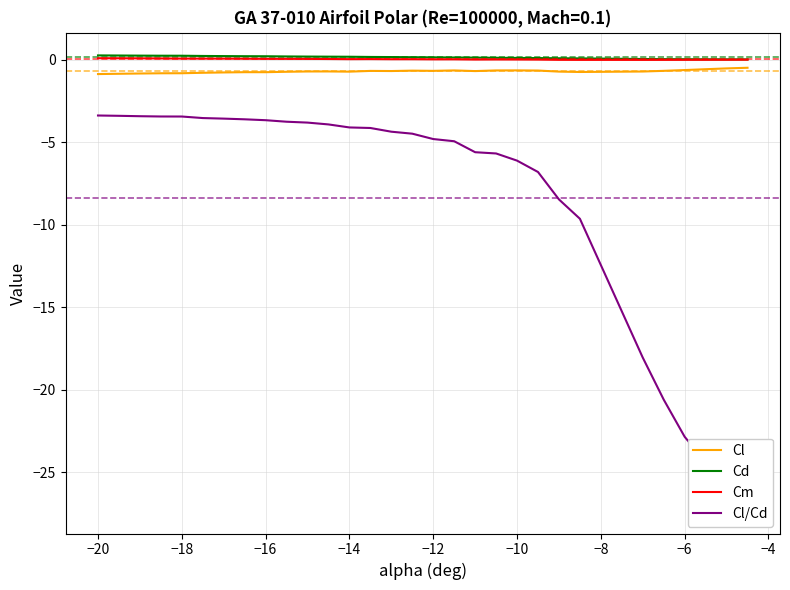

What is the value of the Cd point at the 19th from the left?

0.1